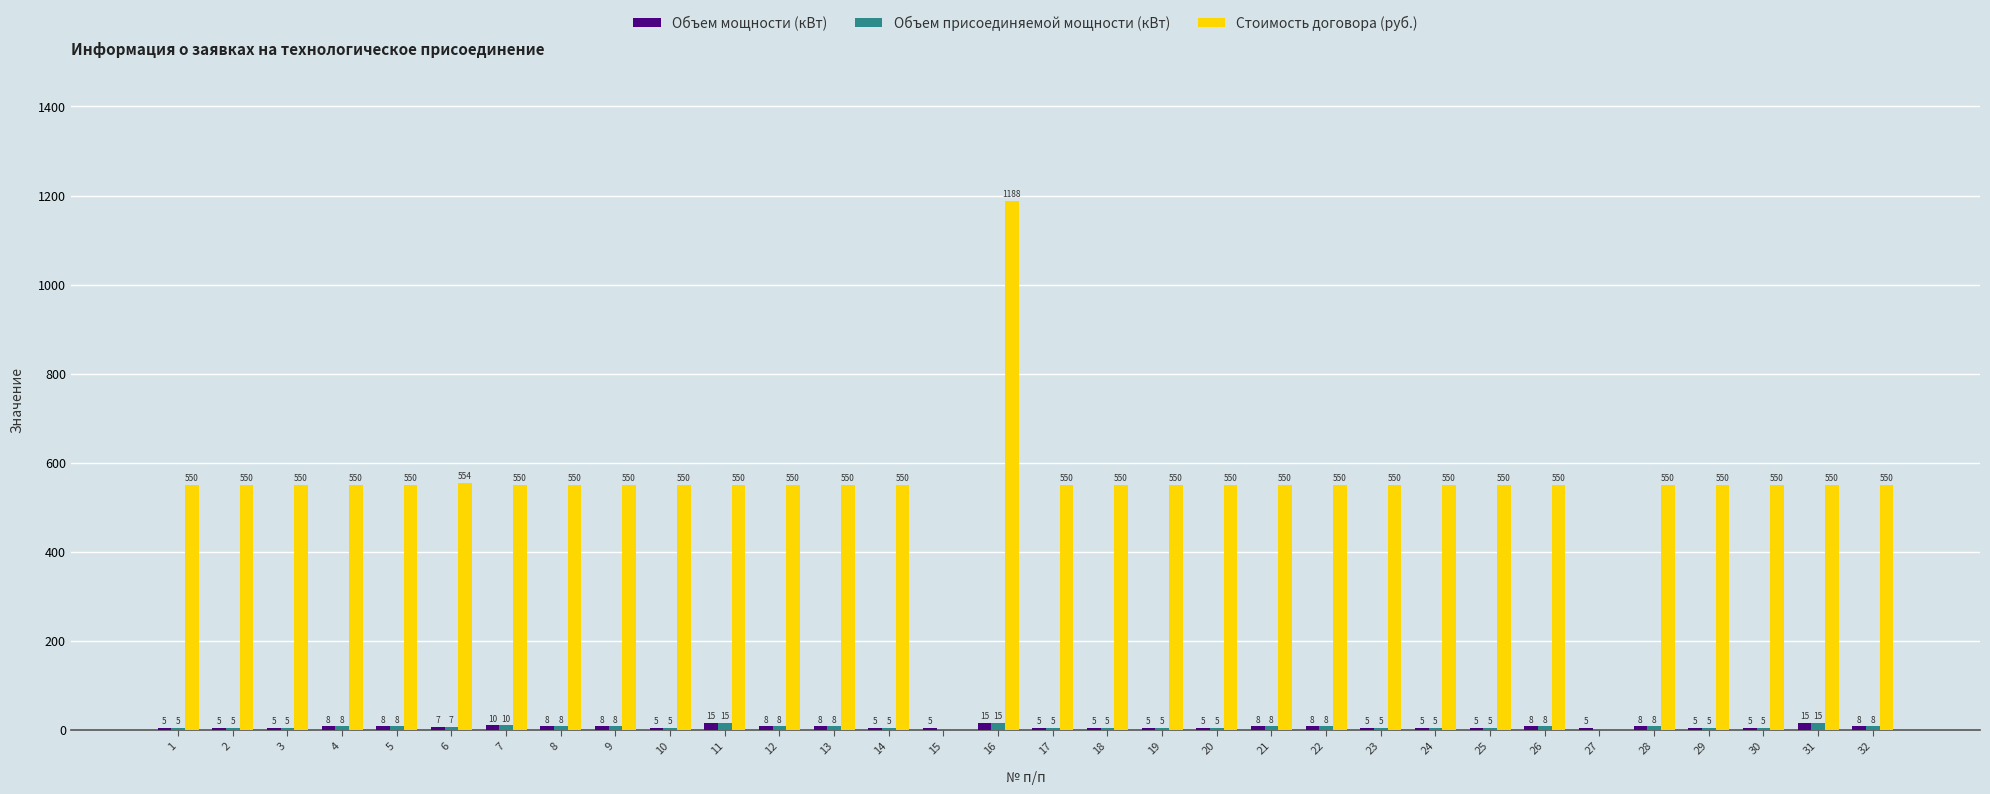

What is the greatest value displayed?

1188